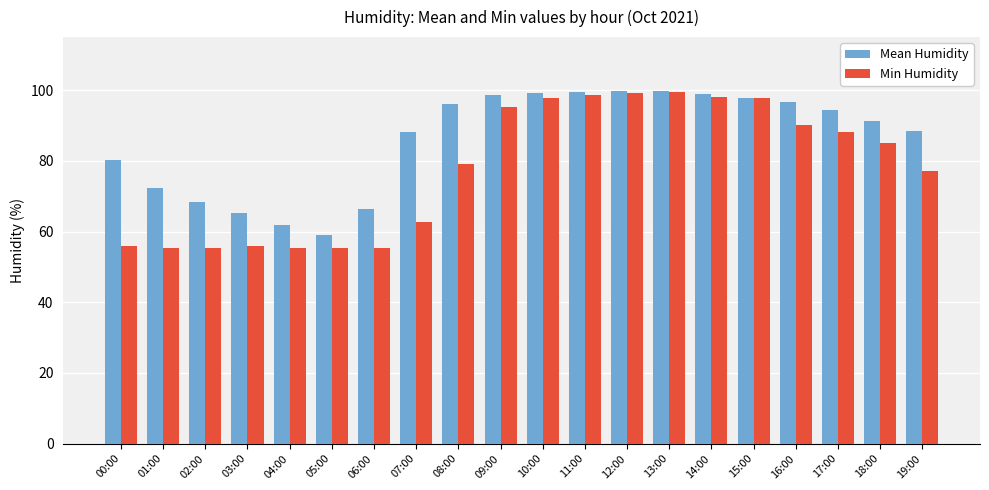

What is the sum of the Min Humidity values at 19:00 and 13:00?

176.7